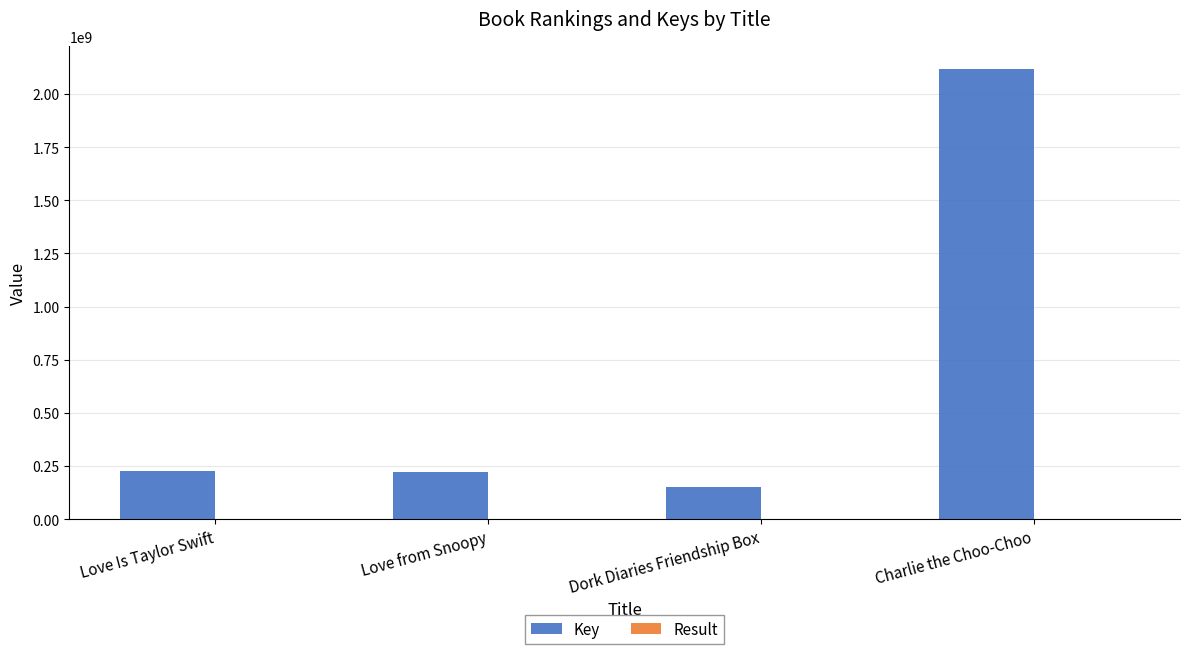

The Key series shows 222469016 at Love from Snoopy. True or false?

True